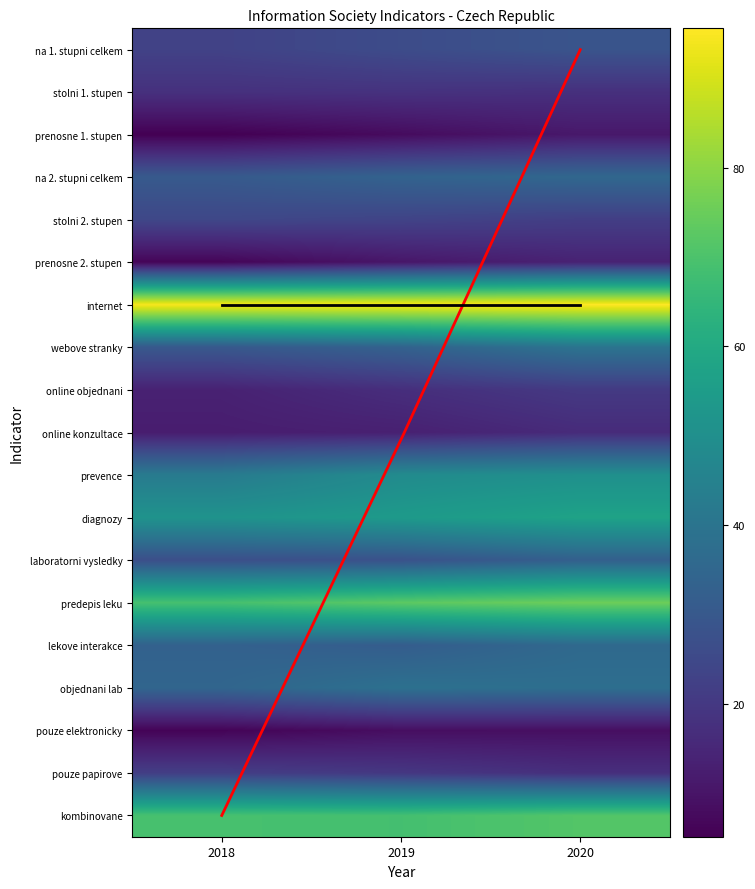

What is the difference between the maximum and minimum values in the kombinovane series?

2.6